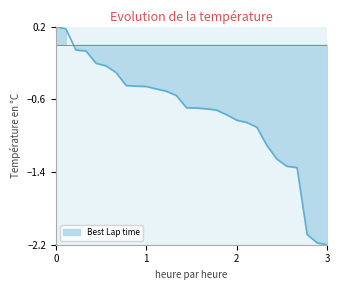

What is the difference between the maximum and minimum values?

2.4